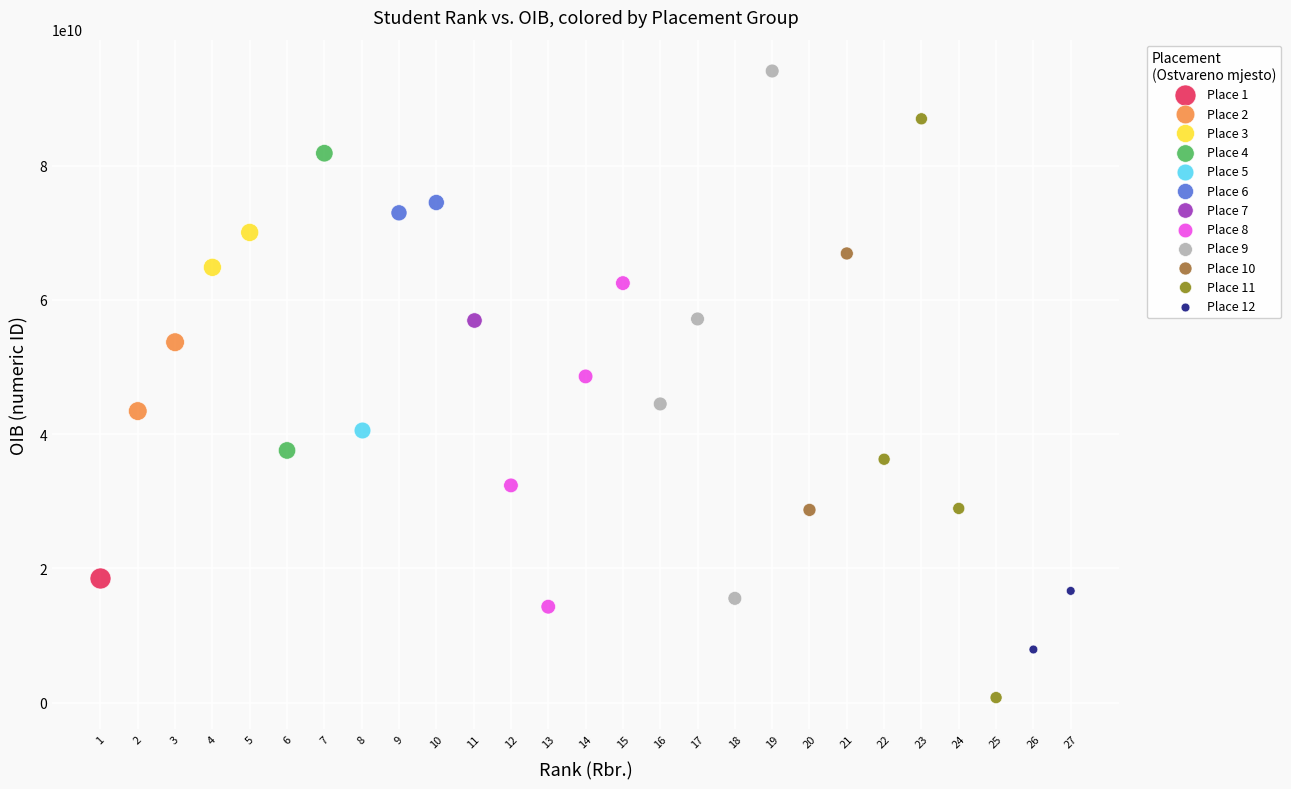

What are all the series names shown in the legend?

Place 1, Place 2, Place 3, Place 4, Place 5, Place 6, Place 7, Place 8, Place 9, Place 10, Place 11, Place 12